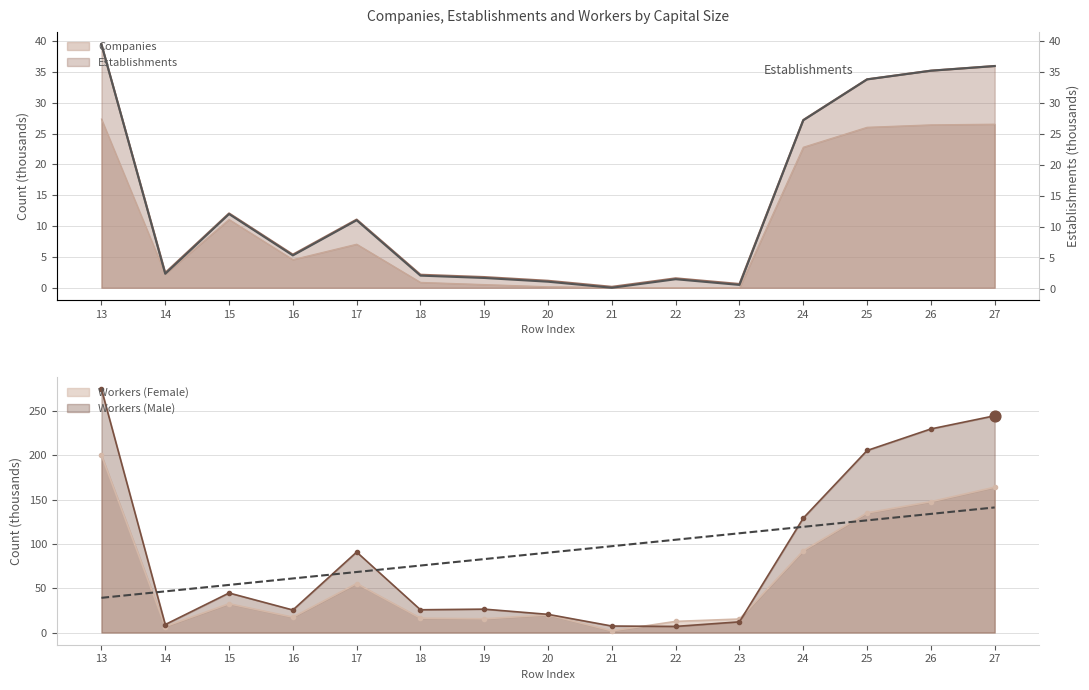

Which series has the widest spread of Y values?

Workers_male